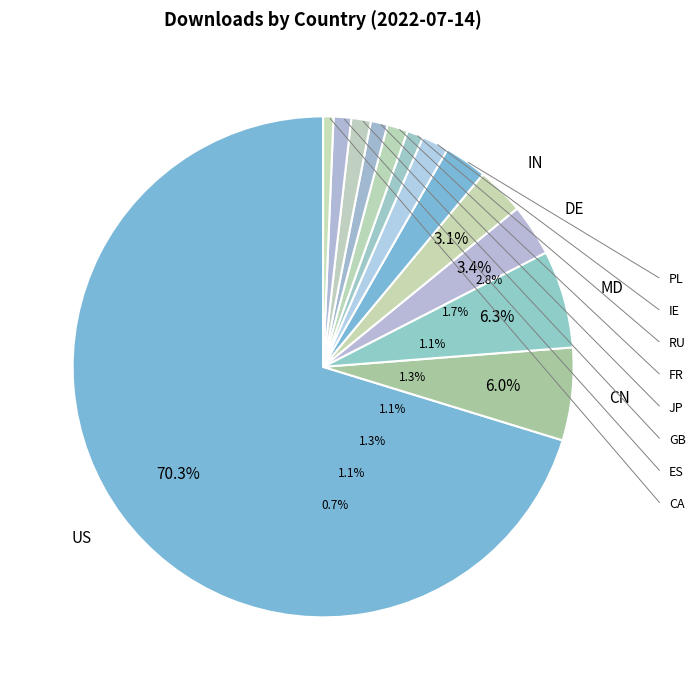

What is the majority slice?

US